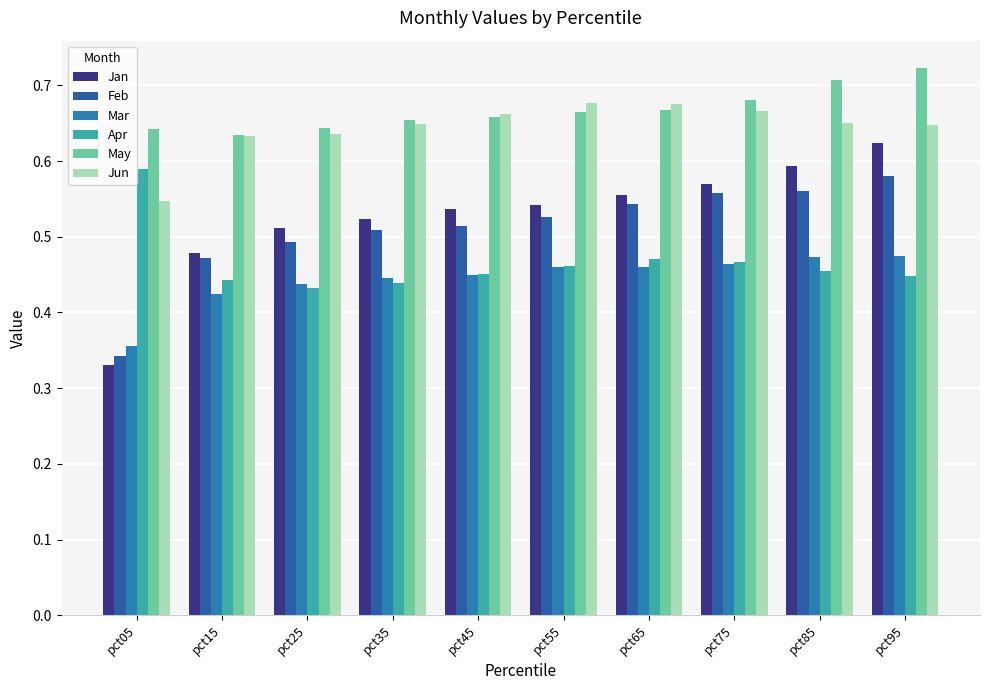

How many distinct data groups are displayed?

6